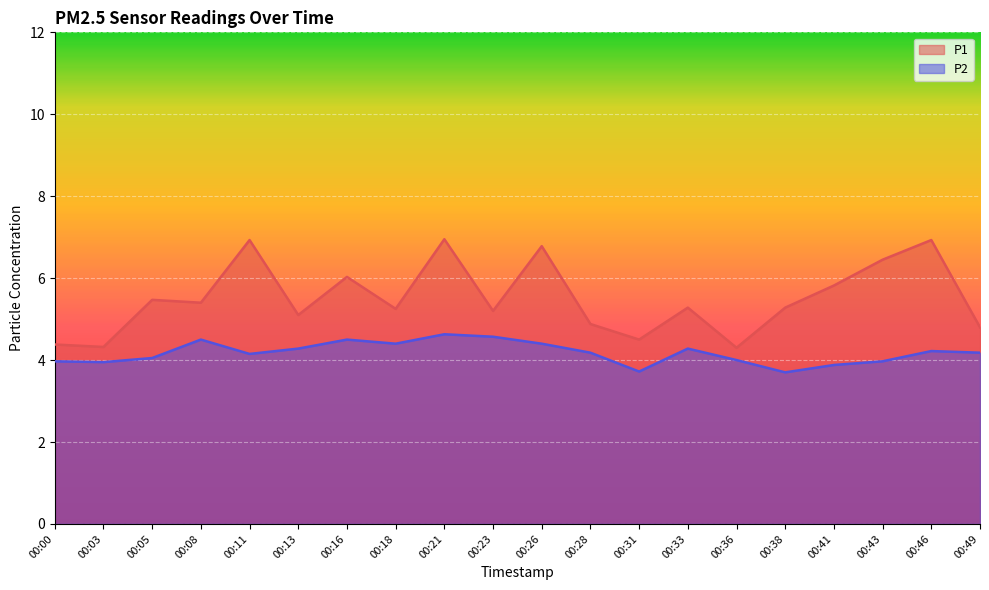

True or false: P1 has a value of 4.3 at 00:03.

True